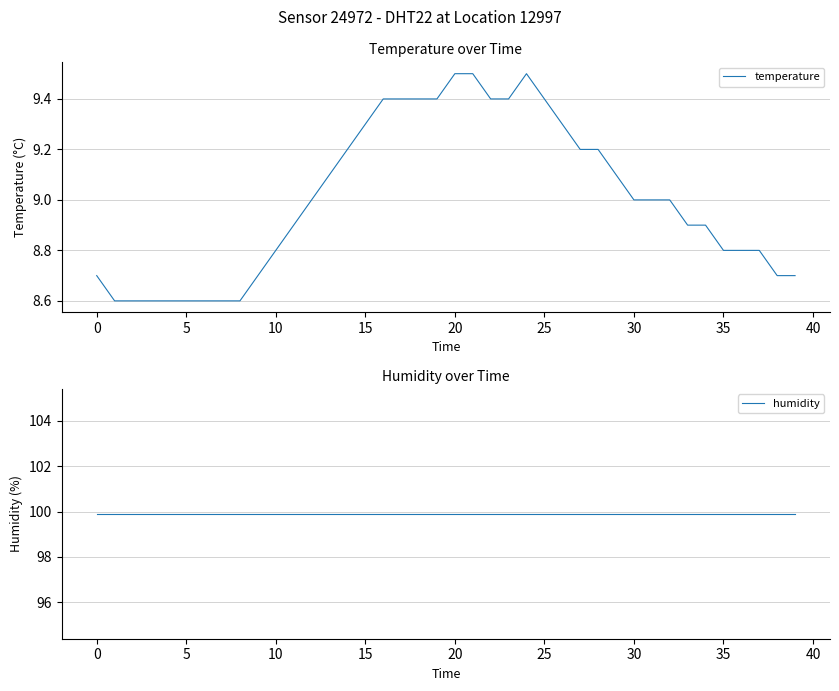

The temperature series shows 3.8 at 0. True or false?

False